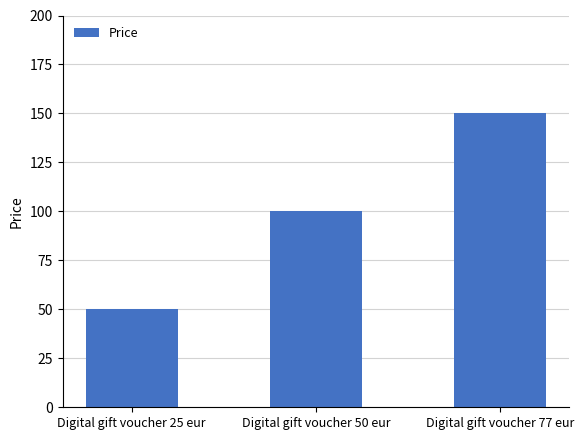

What is the smallest value displayed?

50.0